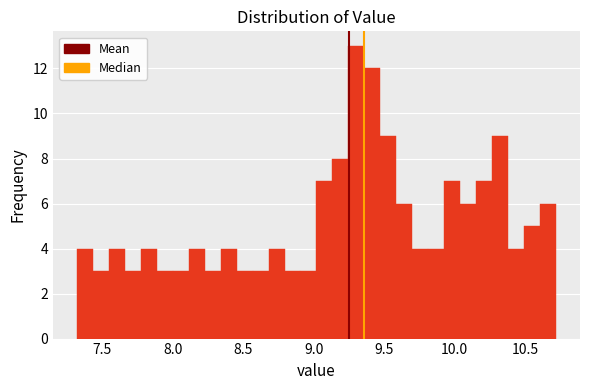

Around what value on the x-axis is the tallest bar? Give the approximate position of its centre, as read against the axis.

9.30